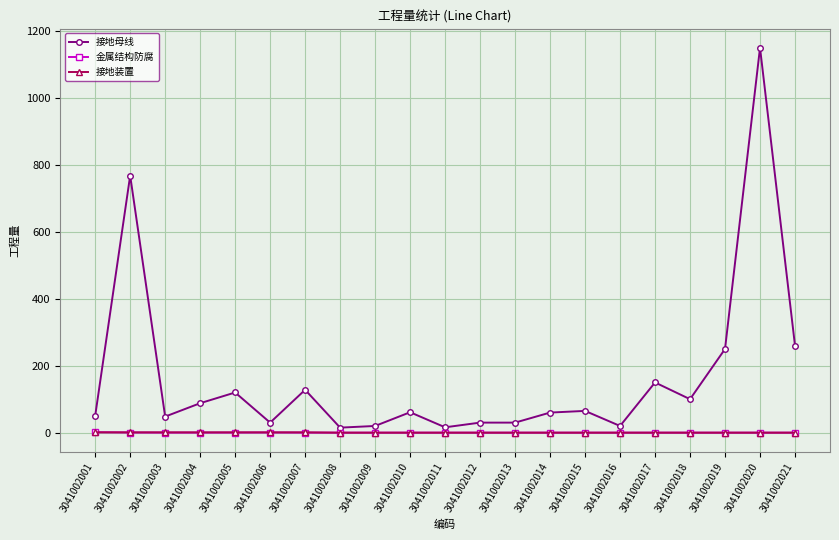

What are all the series names shown in the legend?

接地母线, 金属结构防腐, 接地装置